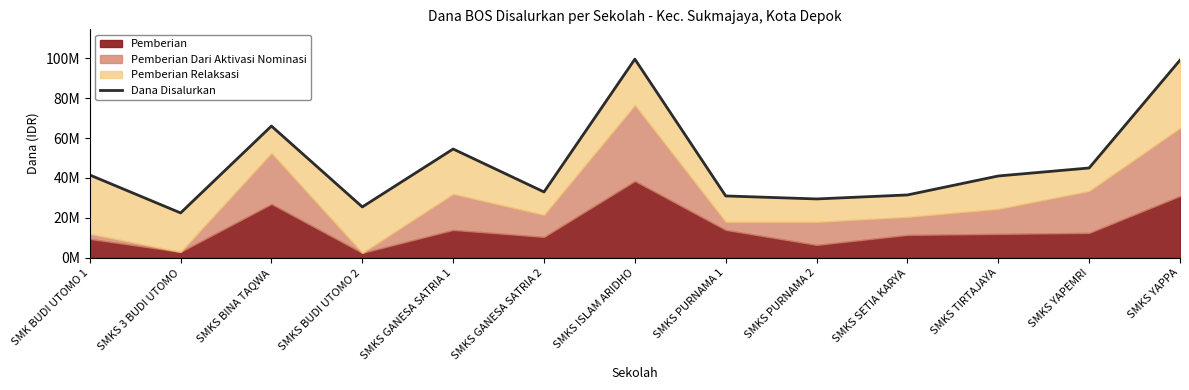

Reading left to right, what are all the values shown in this chart?

41500000	22500000	66000000	25500000	54500000	33000000	99500000	31000000	29500000	31500000	41000000	45000000	99000000